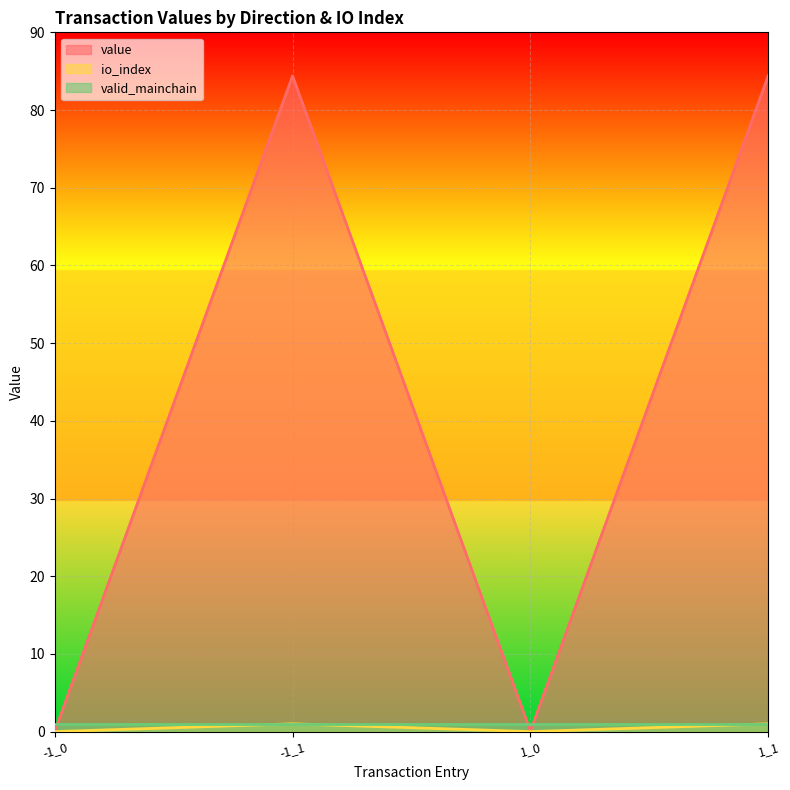

Count the number of categories in the chart.

4